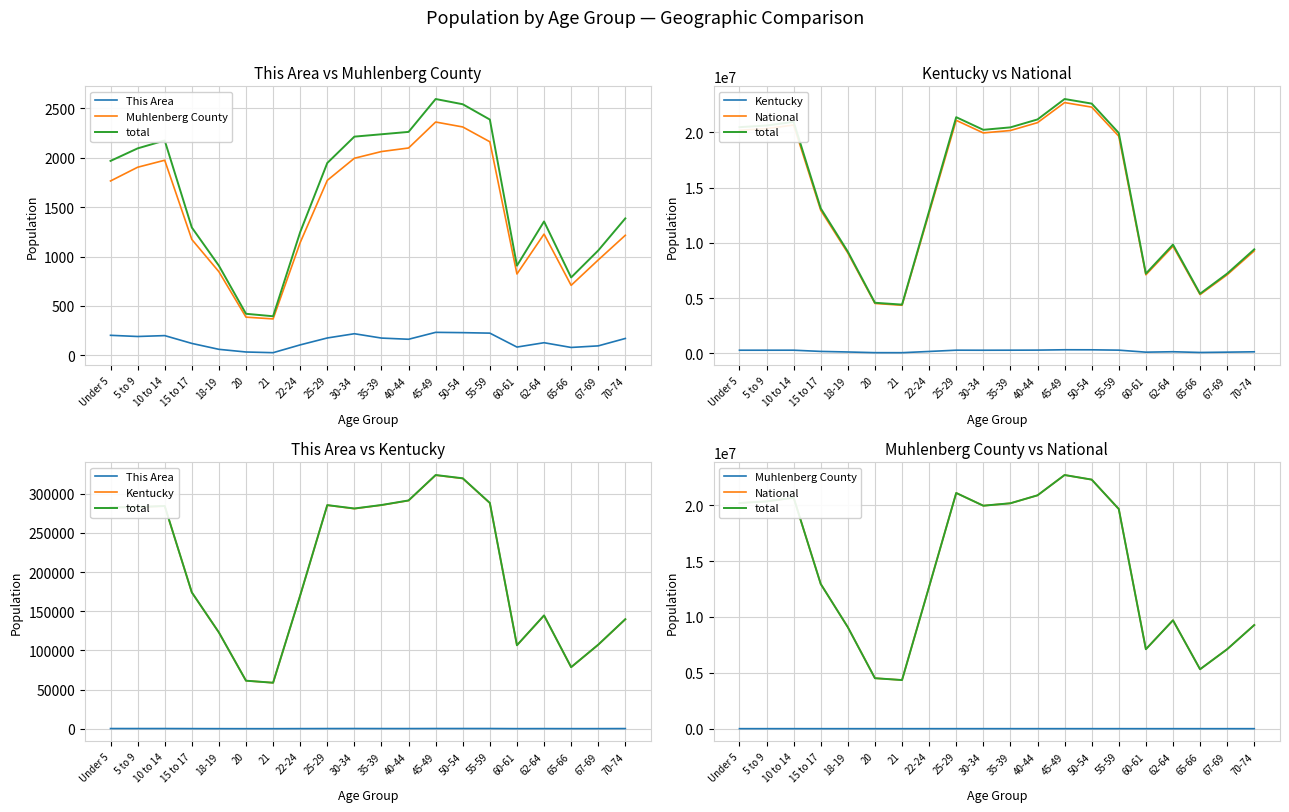

How many values in the Muhlenberg County series exceed 1766?

9